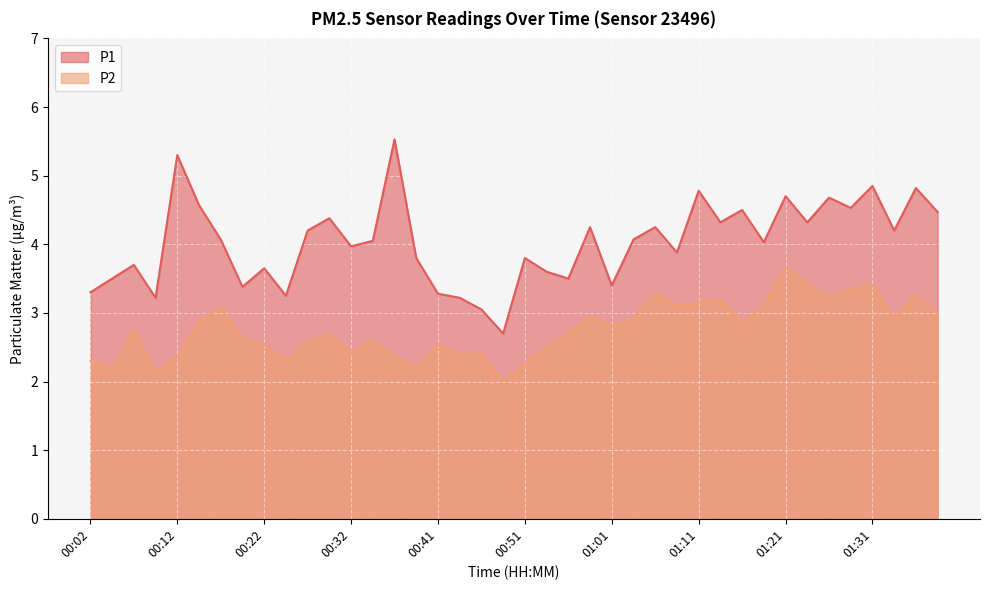

Rank the series by their average value, from highest to lowest.

P1, P2